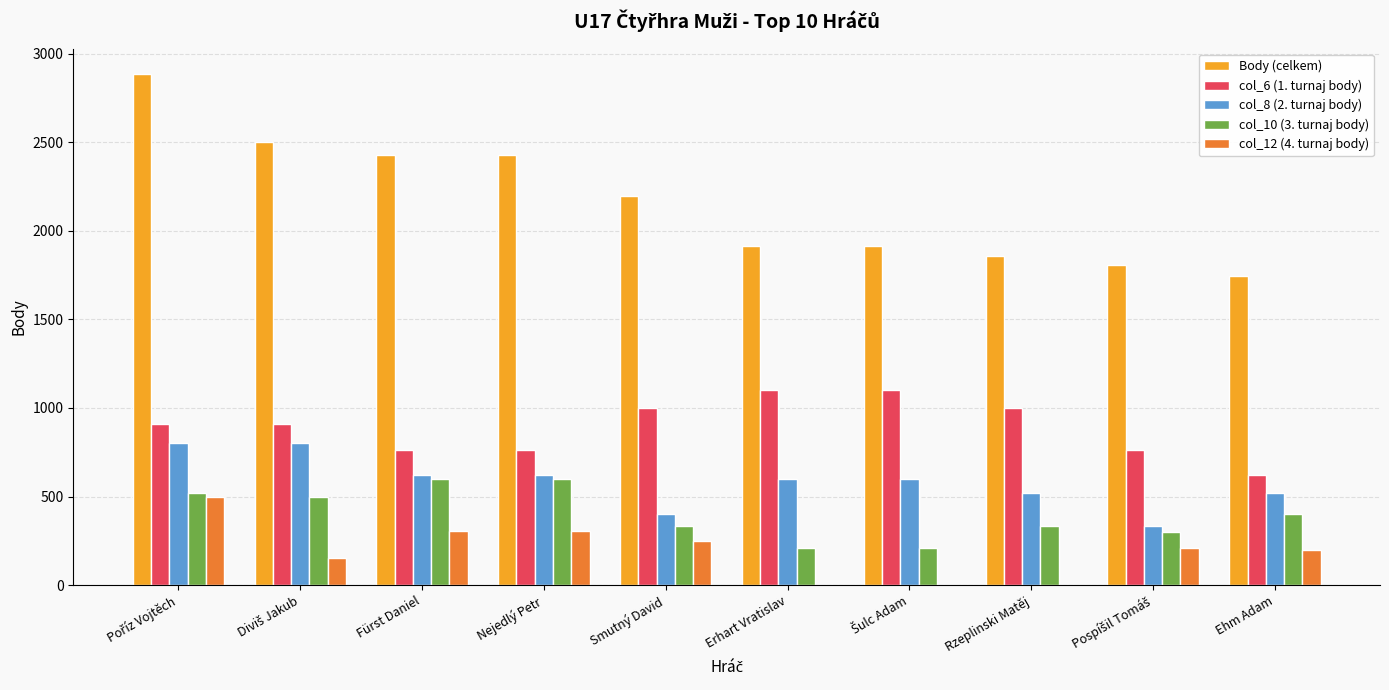

True or false: col_6 (1. turnaj body) has a value of 1000 at Smutný David.

True